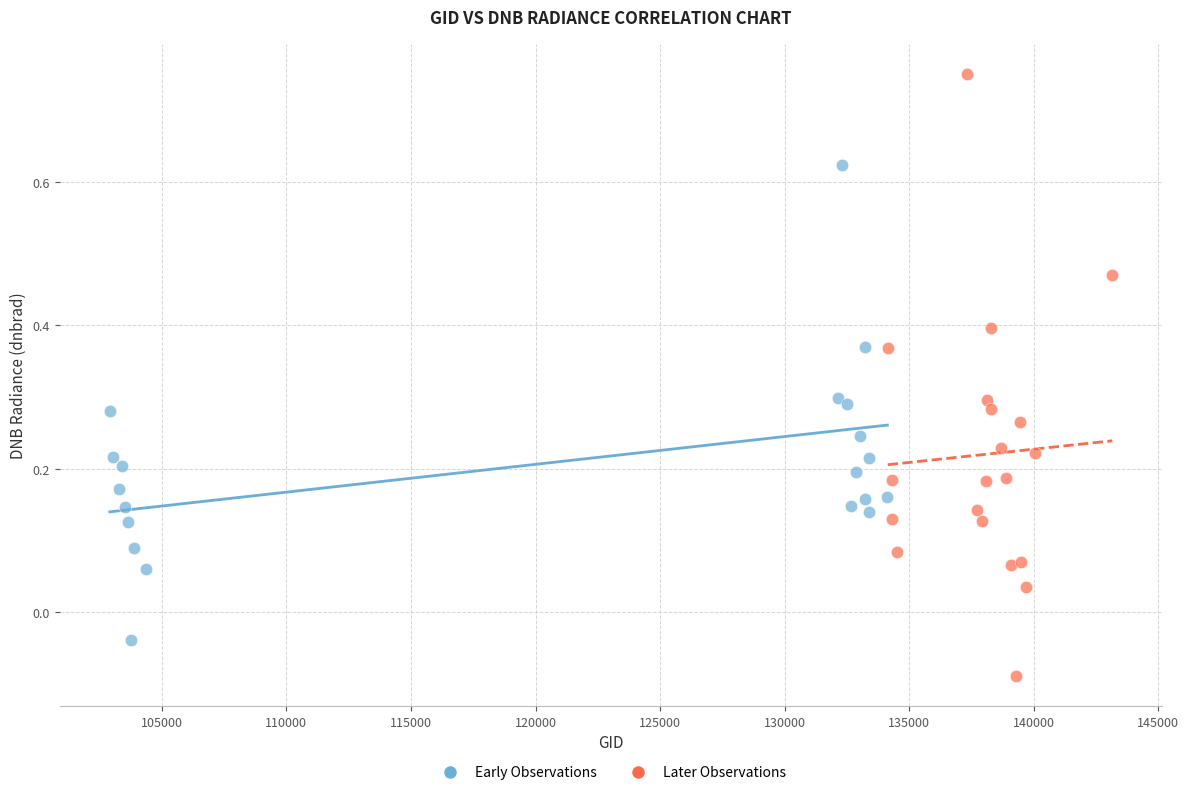

Which series contains the highest Y value?

Later Observations